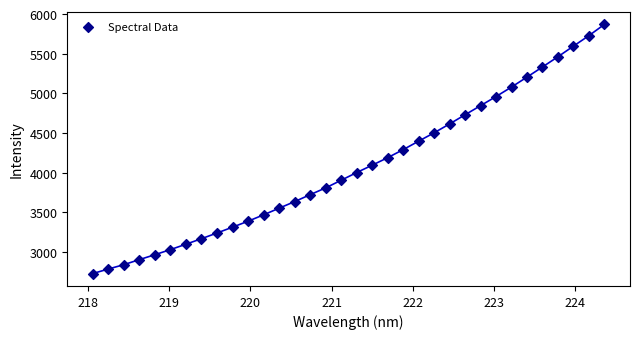

What is the range of Y values (max minus min)?

3143.0